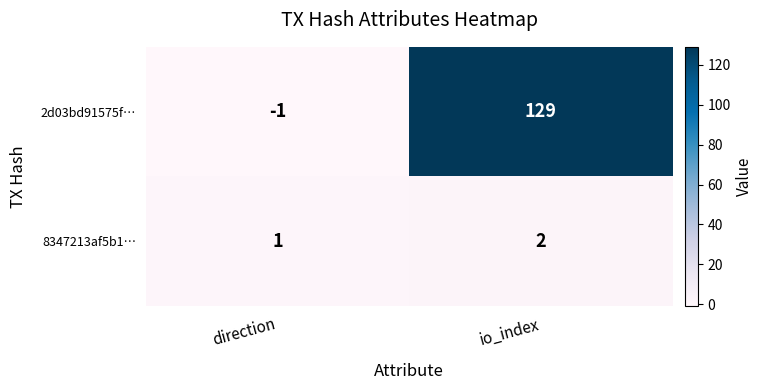

What is the smallest value displayed?

-1